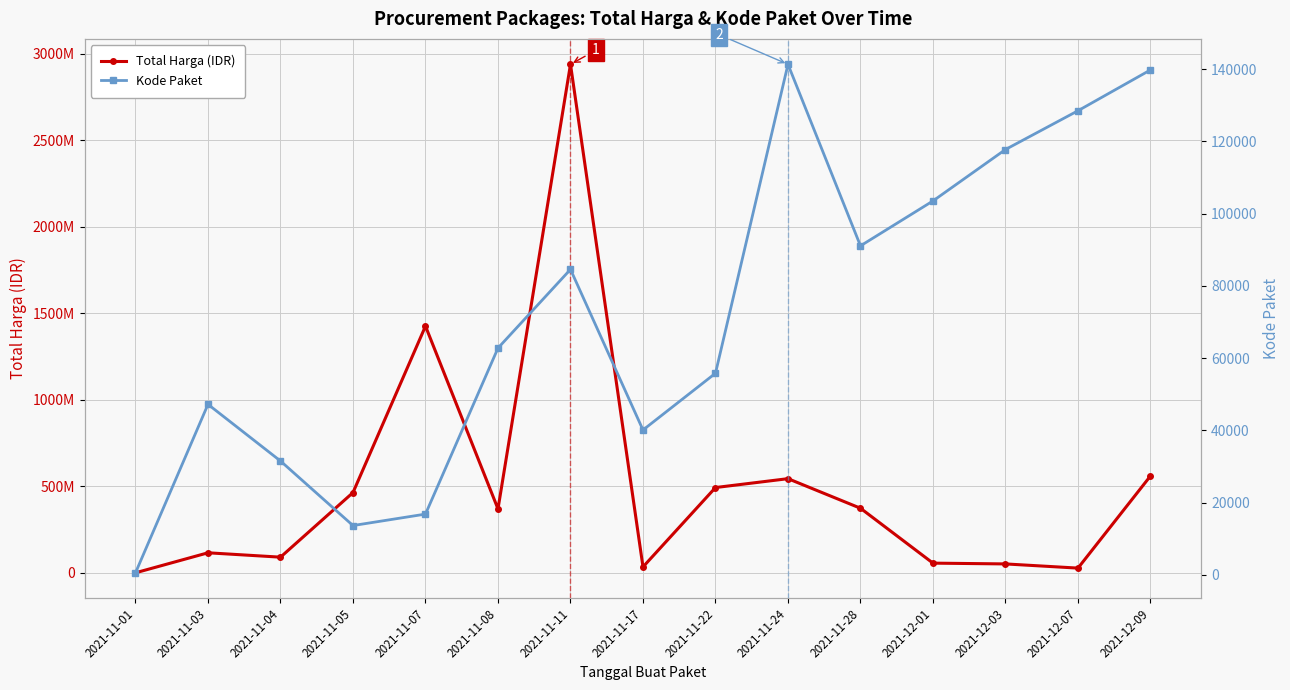

Reading left to right, list all the values displayed in this chart.

Total Harga (IDR): 346053	115954270	90669075	464002100	1425867900	369566800	2938963240	34292000	493000000	544327200	373404000	56152800	51601000	27412000	559971000
Kode Paket: 569	47214	31526	13652	16823	62793	84587	40112	55826	141373	91101	103541	117783	128516	139817